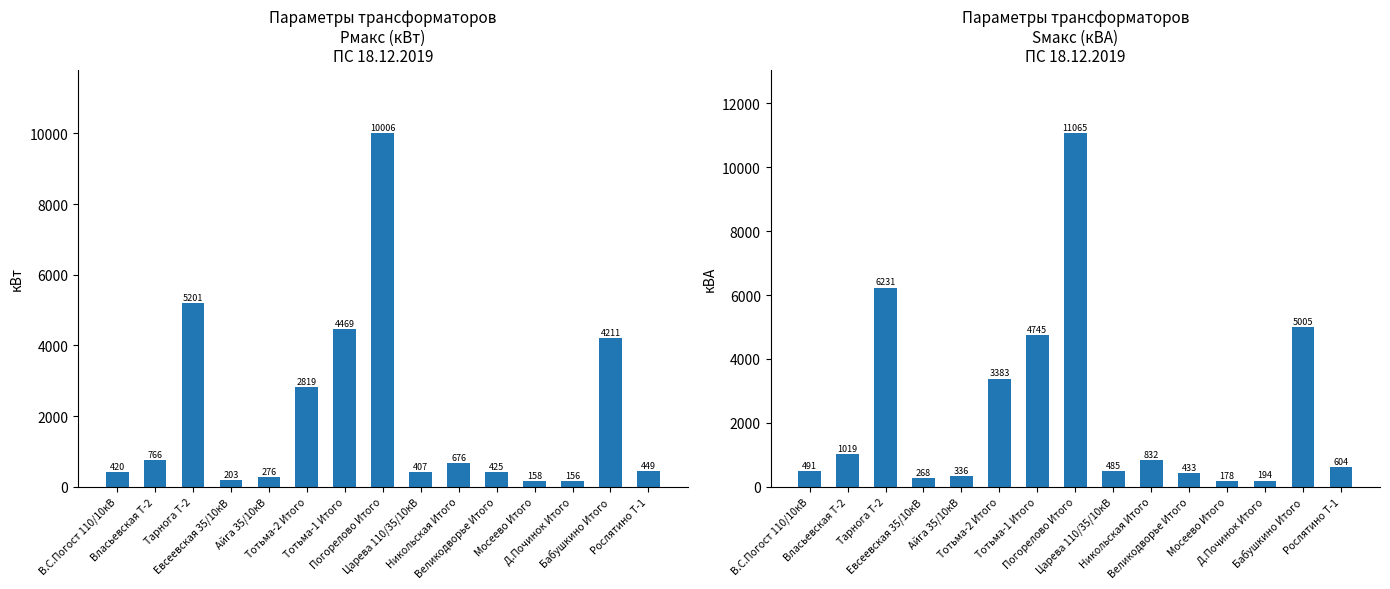

What is the label of the 1st bar from the left?

В.С.Погост 110/10кВ